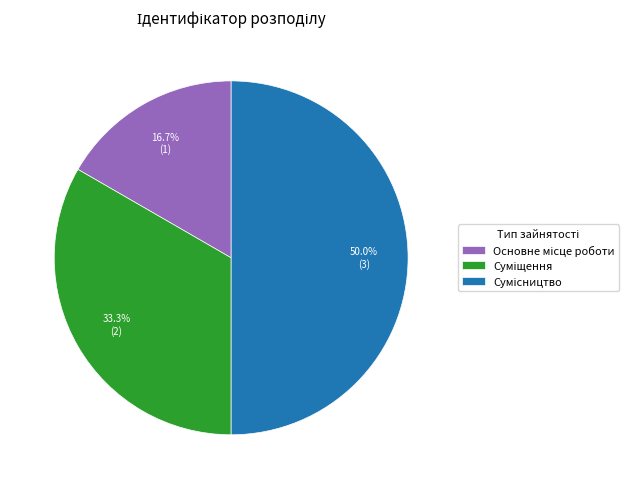

Do Сумісництво and Основне місце роботи together represent more than half of the pie?

Yes